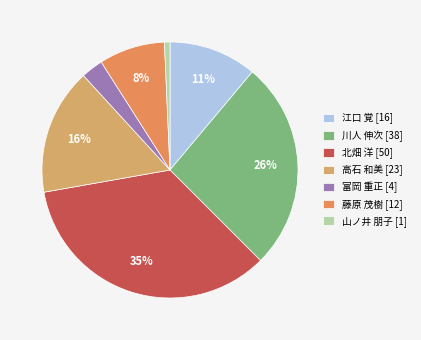

Count the number of slices in the pie.

7